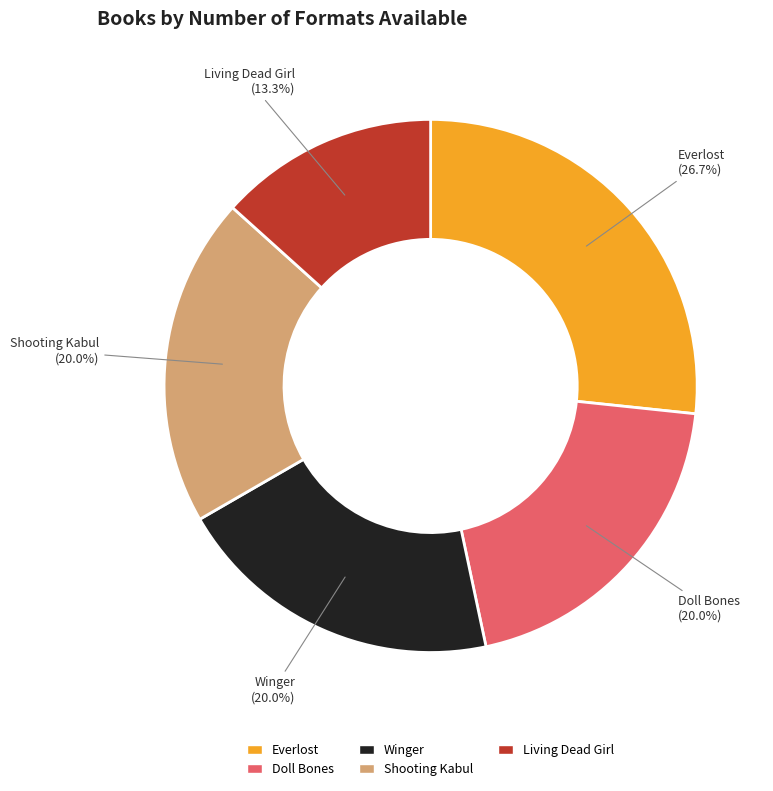

Count the number of slices in the pie.

5